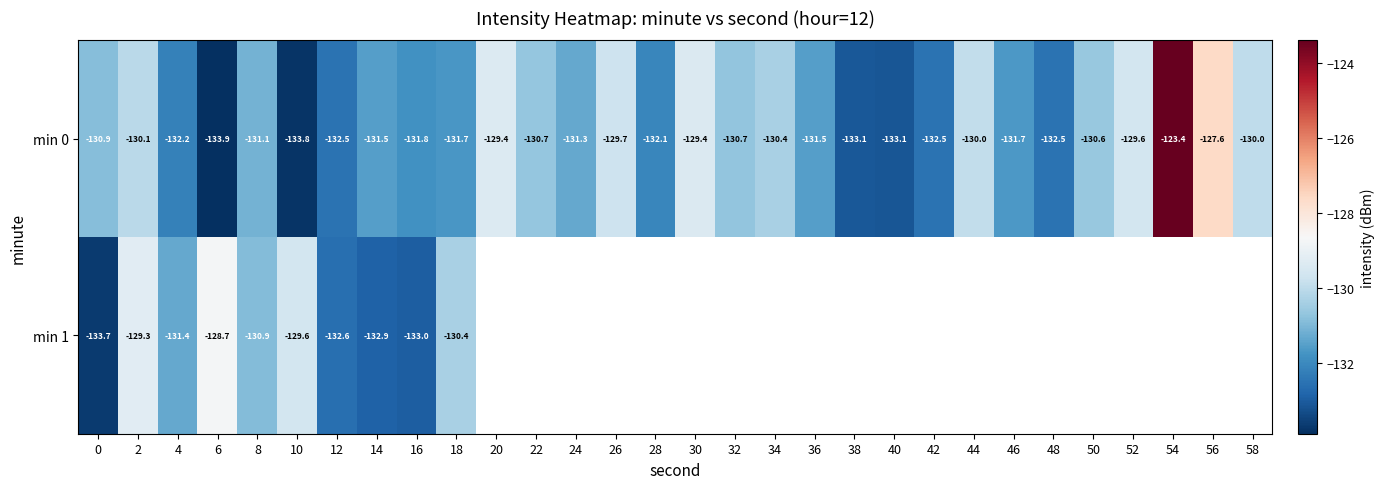

The min 0 series shows -84.5 at 56. True or false?

False